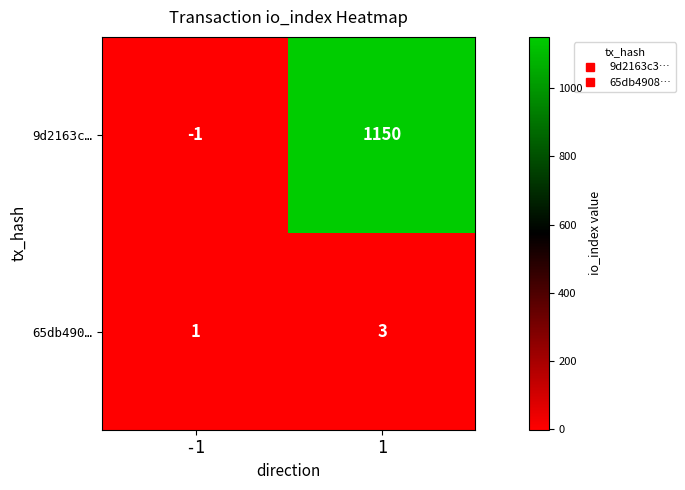

What is the greatest value displayed?

1150